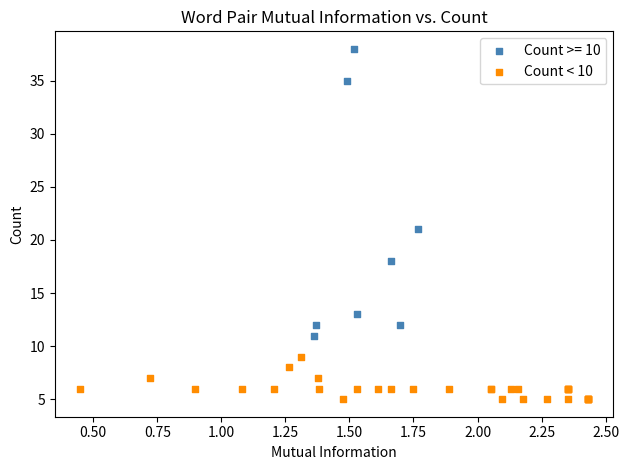

Which series has the widest spread of Y values?

Count >= 10